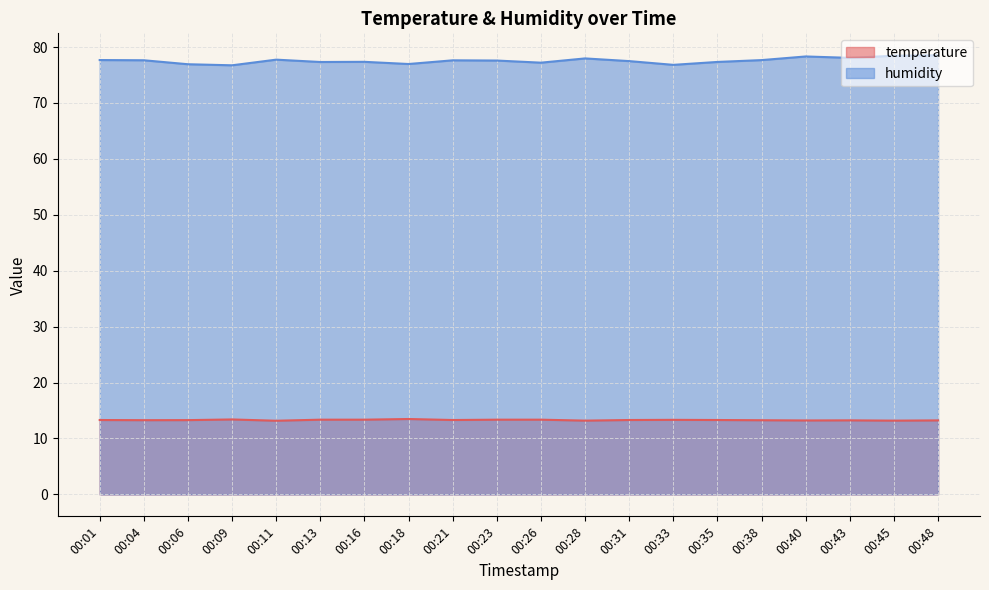

At which label does temperature reach its minimum?

00:11